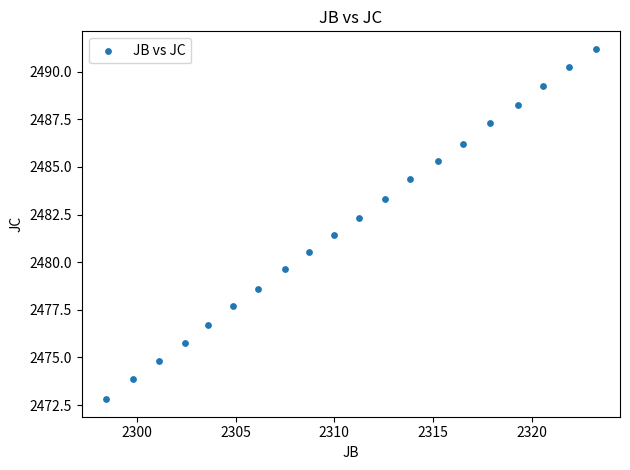

What Y value in the scatter plot is closest to 2482?

2482.3